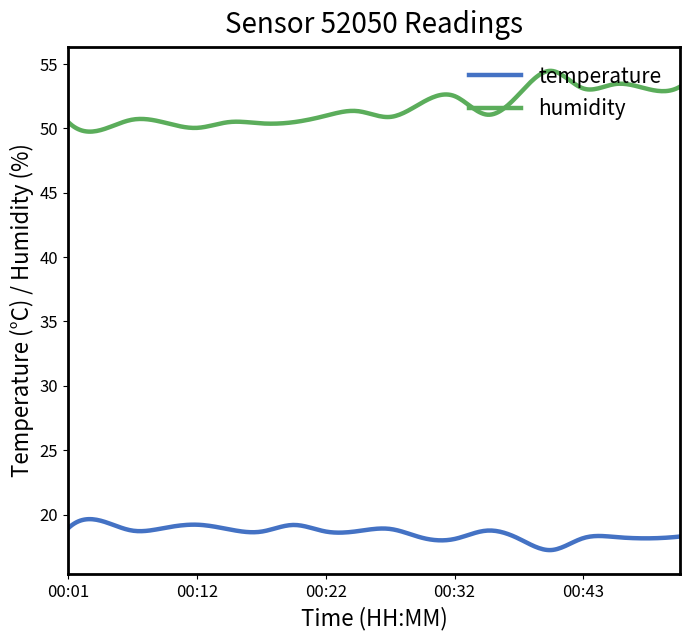

True or false: humidity and temperature cross at least once.

False